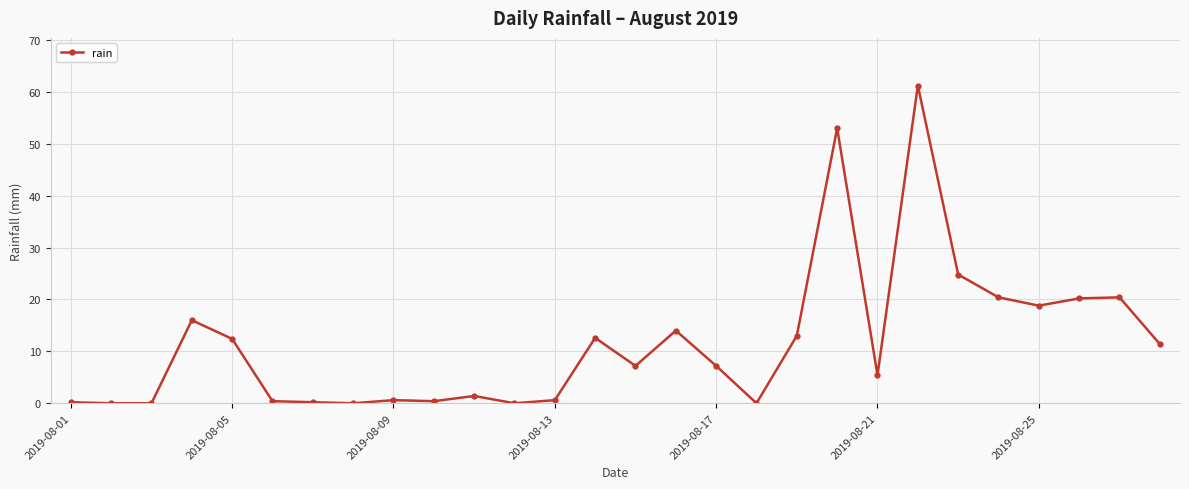

How many series are shown in this chart?

1